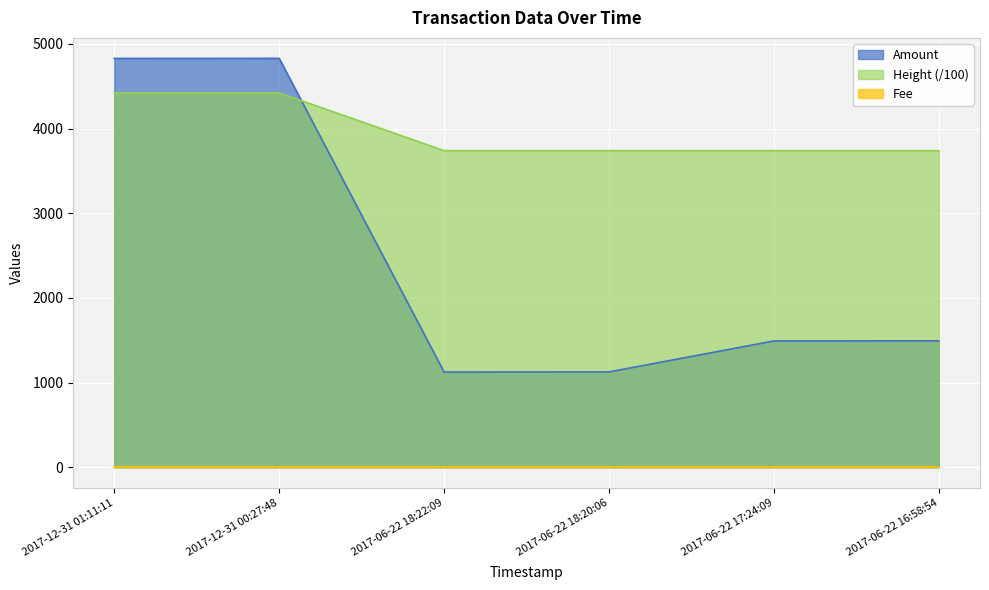

The Amount series shows 443.1 at 2017-06-22 18:20:06. True or false?

False